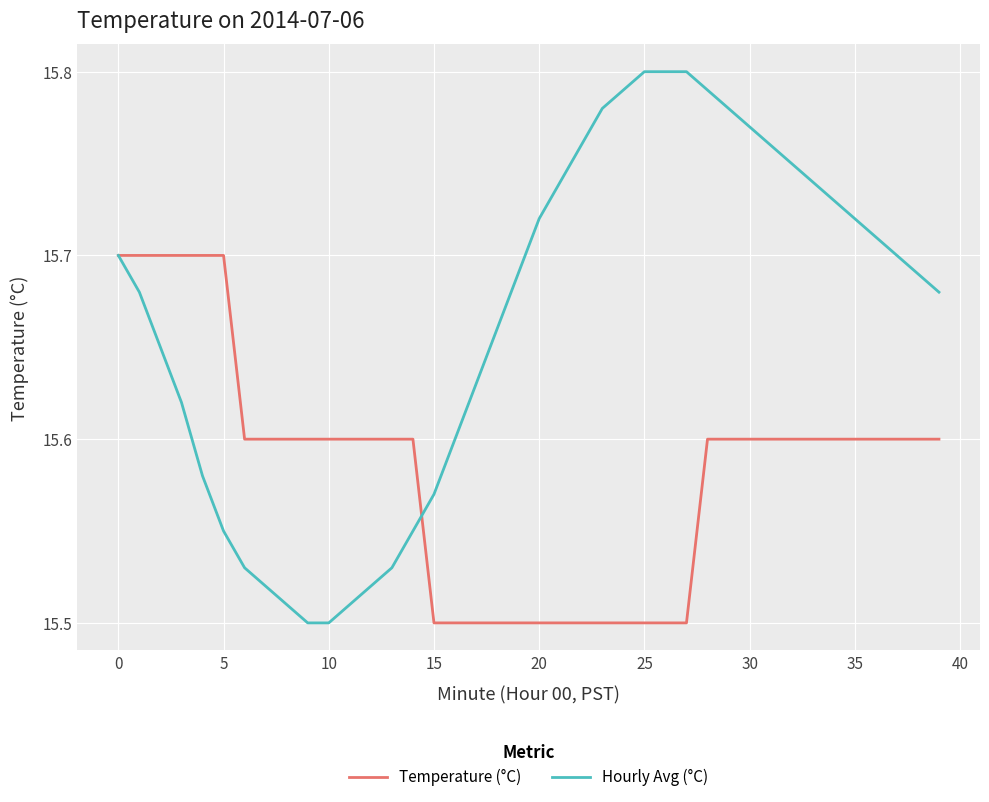

List the series in order of their peak value, highest first.

Hourly Avg (°C), Temperature (°C)